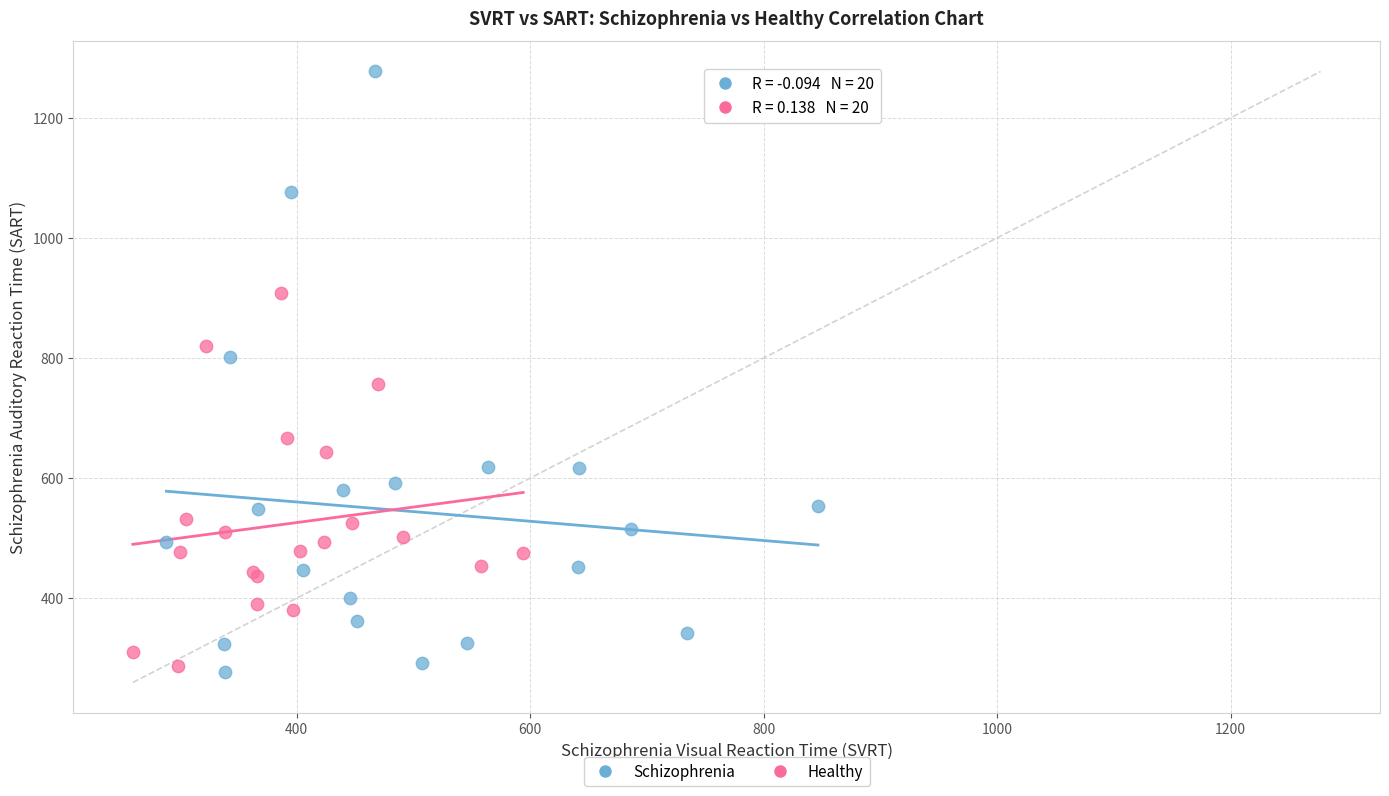

Which series contains the highest Y value?

Schizophrenia